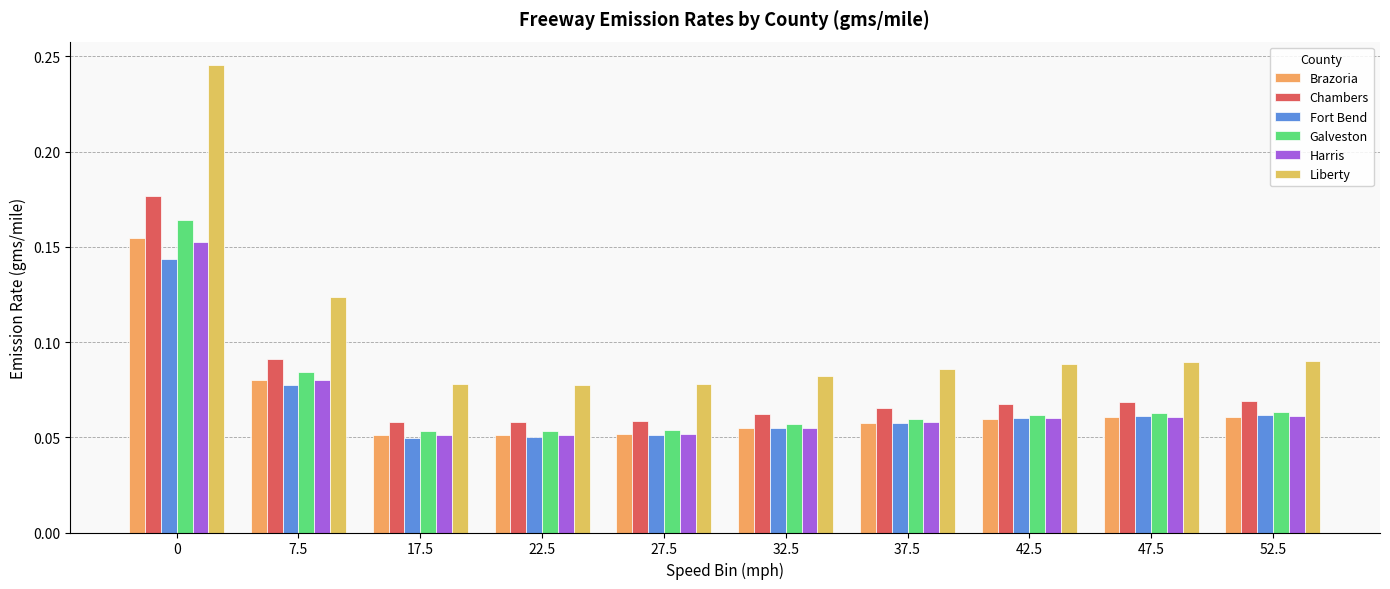

What are all the series names shown in the legend?

Brazoria, Chambers, Fort Bend, Galveston, Harris, Liberty